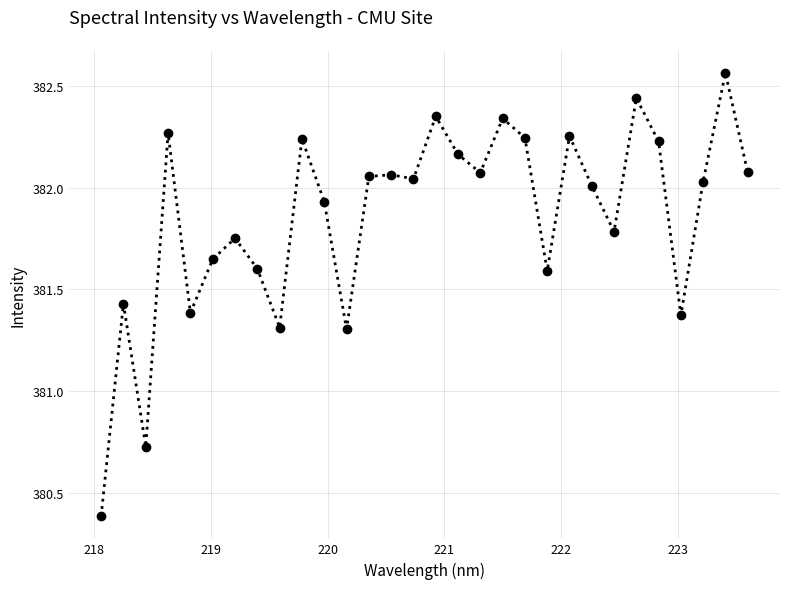

What is the difference between the second highest and minimum values?

2.1